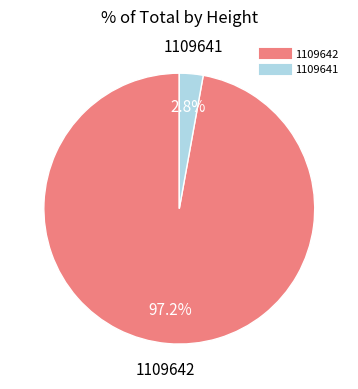

Count the number of slices in the pie.

2